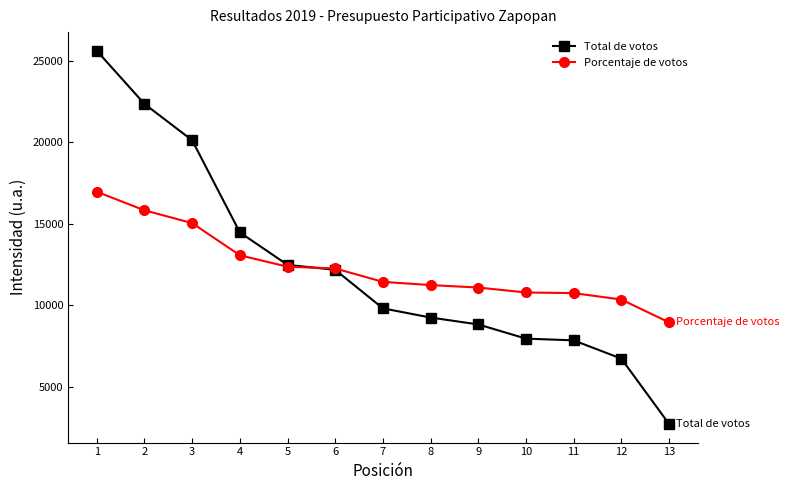

Is the value of Total de votos at 4 greater than the value of Porcentaje de votos at 9?

Yes